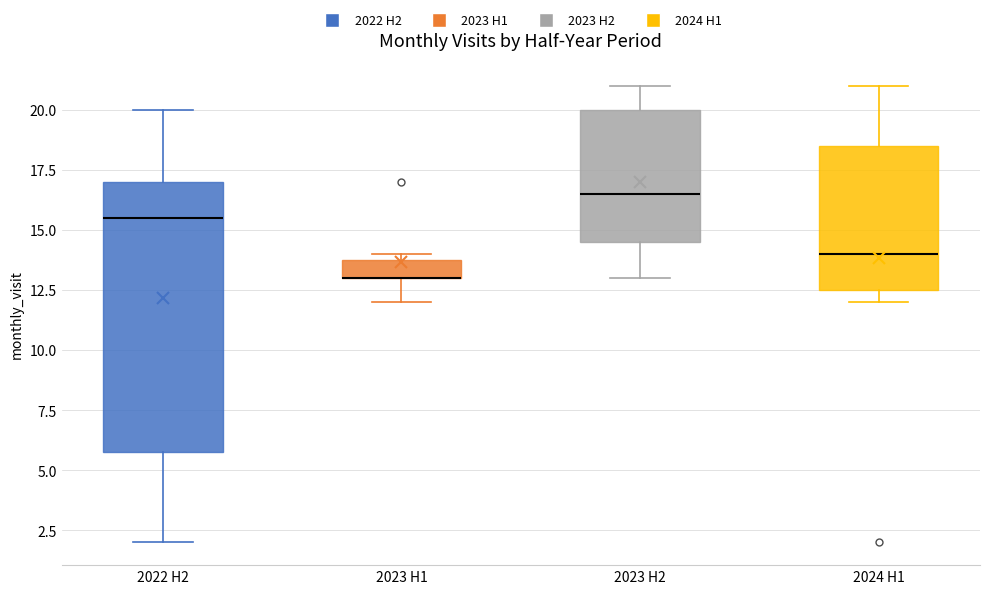

Comparing the boxes themselves (not the whiskers), which one is the tallest?

2022 H2